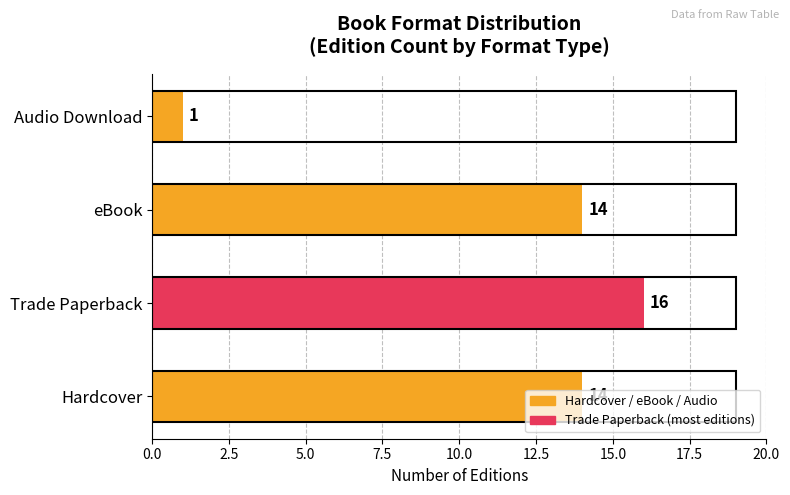

What is the difference between the maximum and minimum values?

15